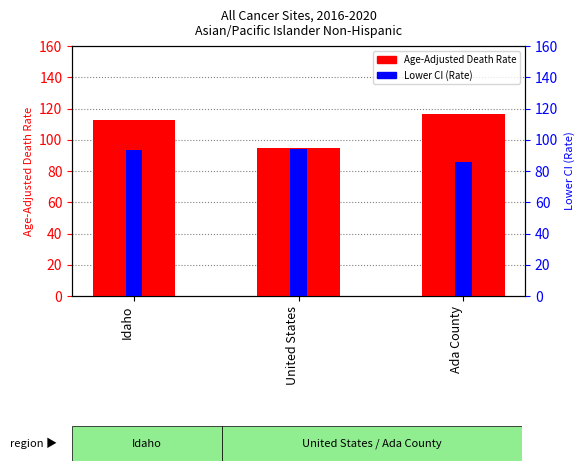

How many bars are there in each group?

2